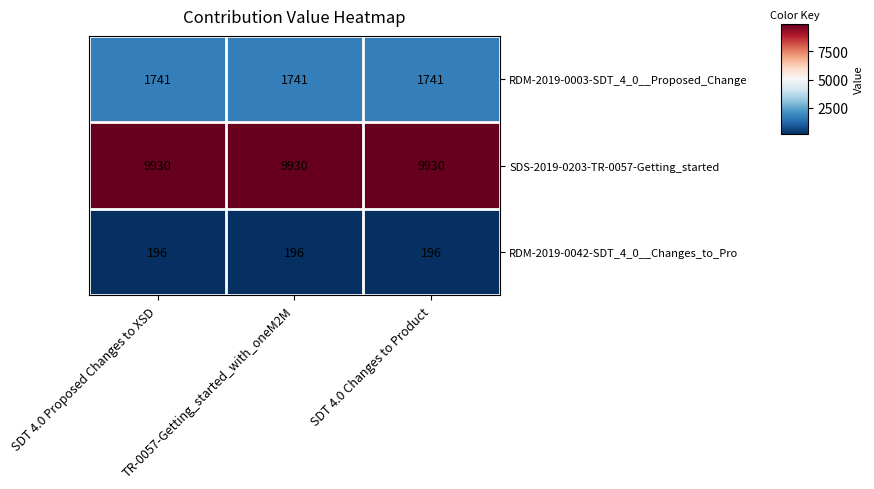

At SDT 4.0 Changes to Product, list the series in order from largest to smallest.

SDS-2019-0203-TR-0057-Getting_started, RDM-2019-0003-SDT_4_0__Proposed_Change, RDM-2019-0042-SDT_4_0__Changes_to_Pro